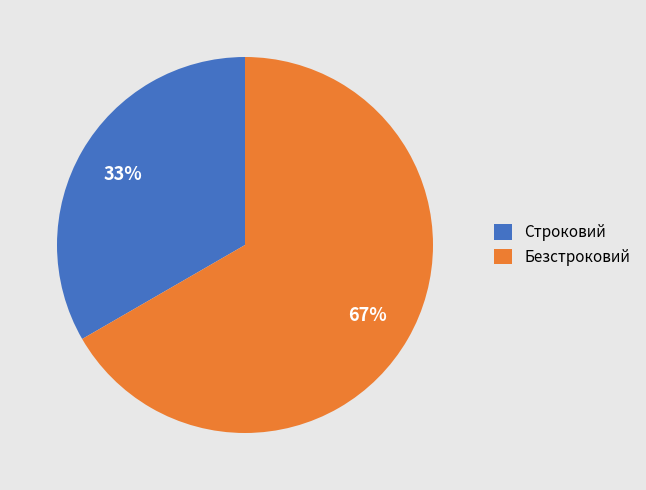

Is the sum of Безстроковий and Строковий greater than half?

Yes